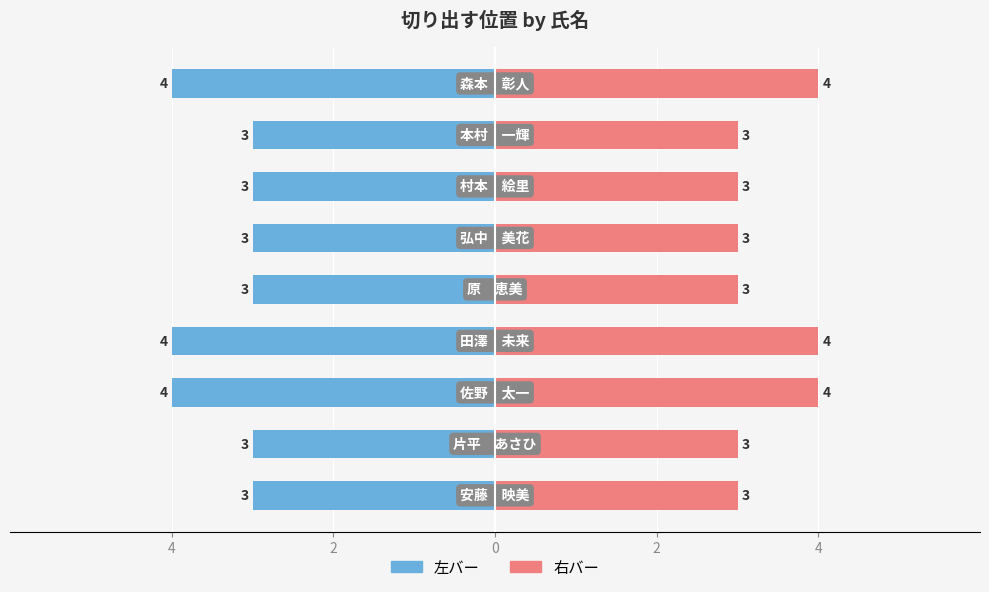

Between 0 and 6, which is larger?

6